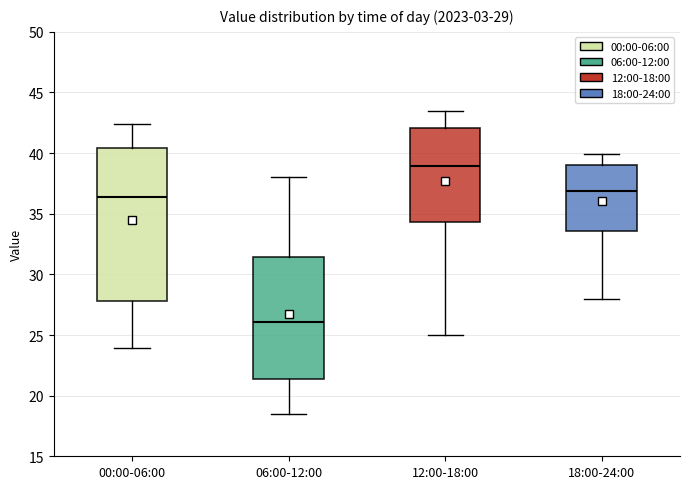

Which box is the tallest, from its lower edge to its upper edge?

00:00-06:00